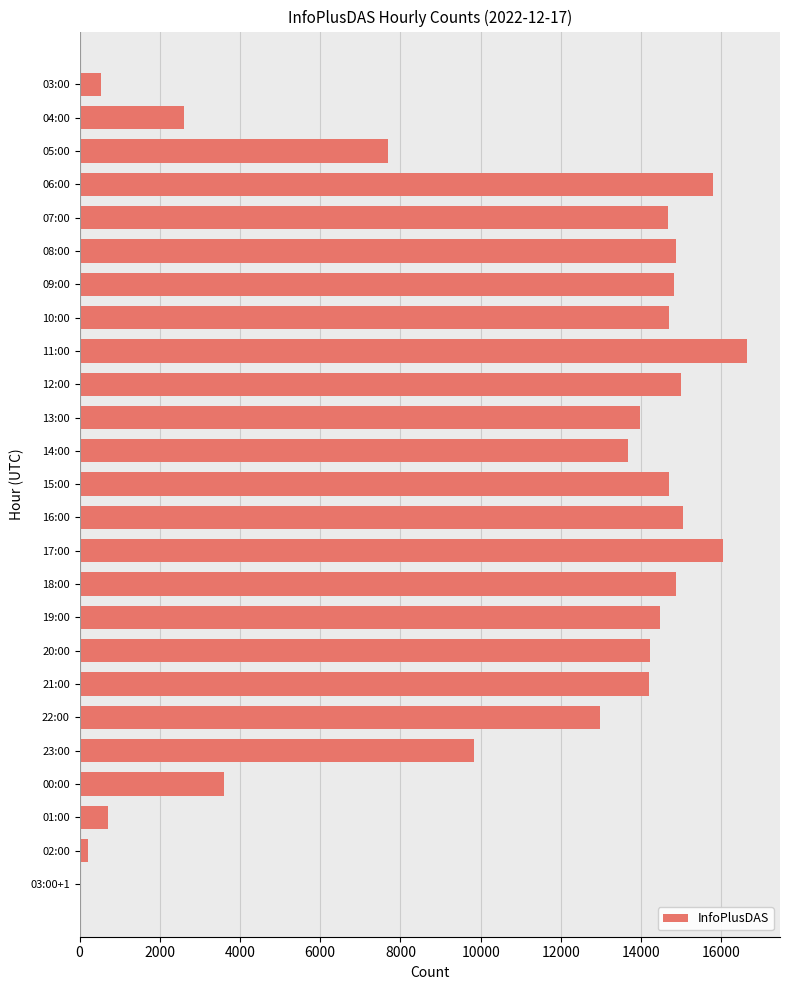

What is the sum of all values?

275815